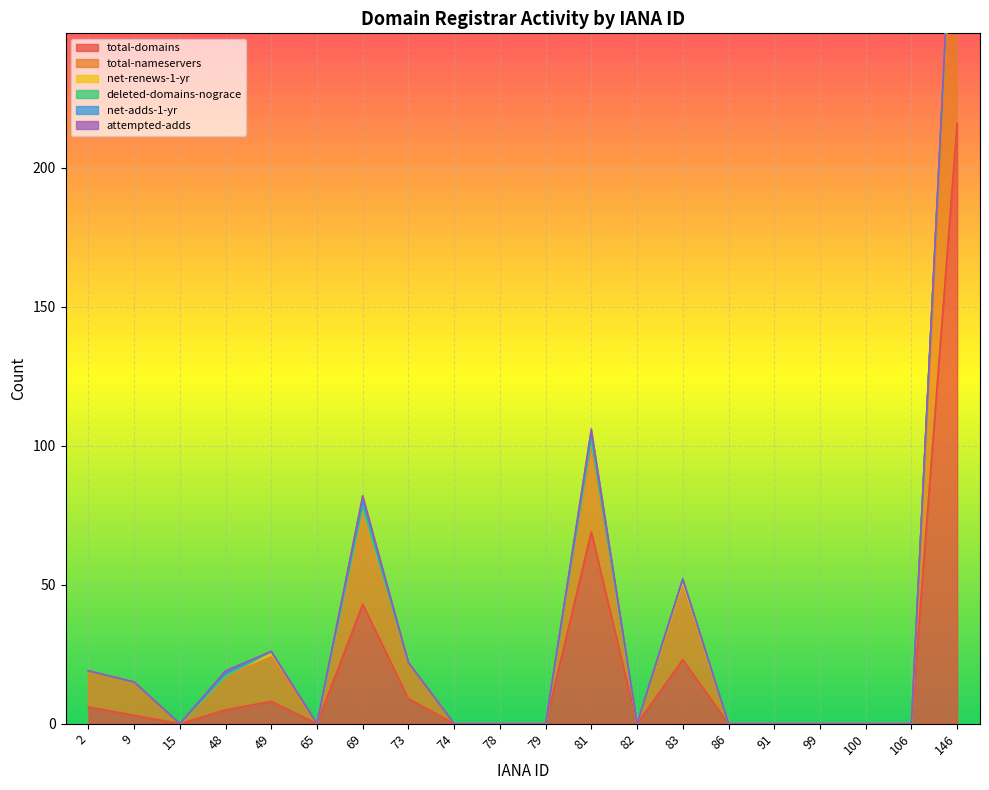

List the labels in order of deleted-domains-nograce value, largest first.

83, 2, 9, 15, 48, 49, 65, 69, 73, 74, 78, 79, 81, 82, 86, 91, 99, 100, 106, 146